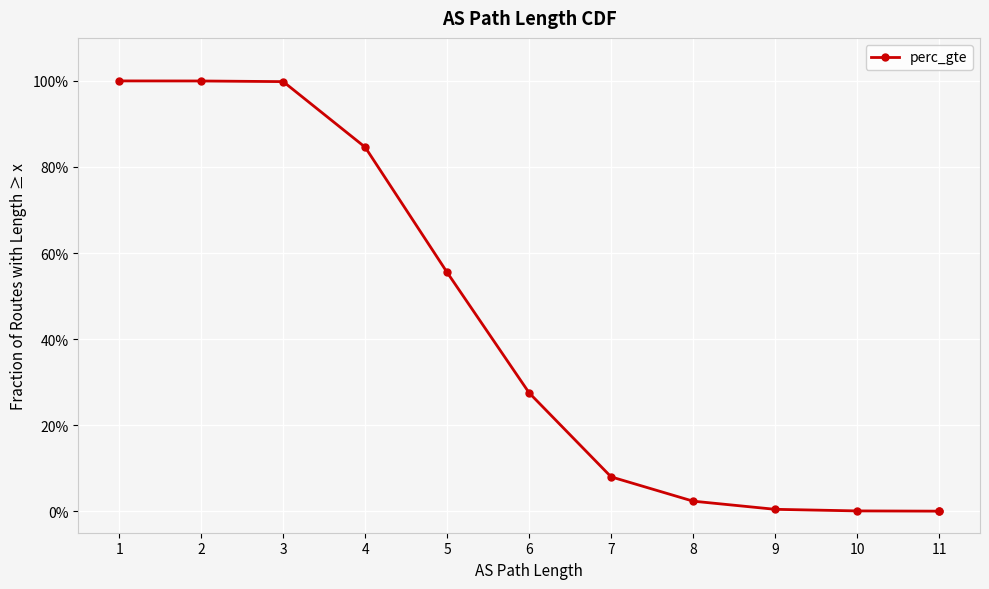

What is the value of the 4th point from the left?

0.8